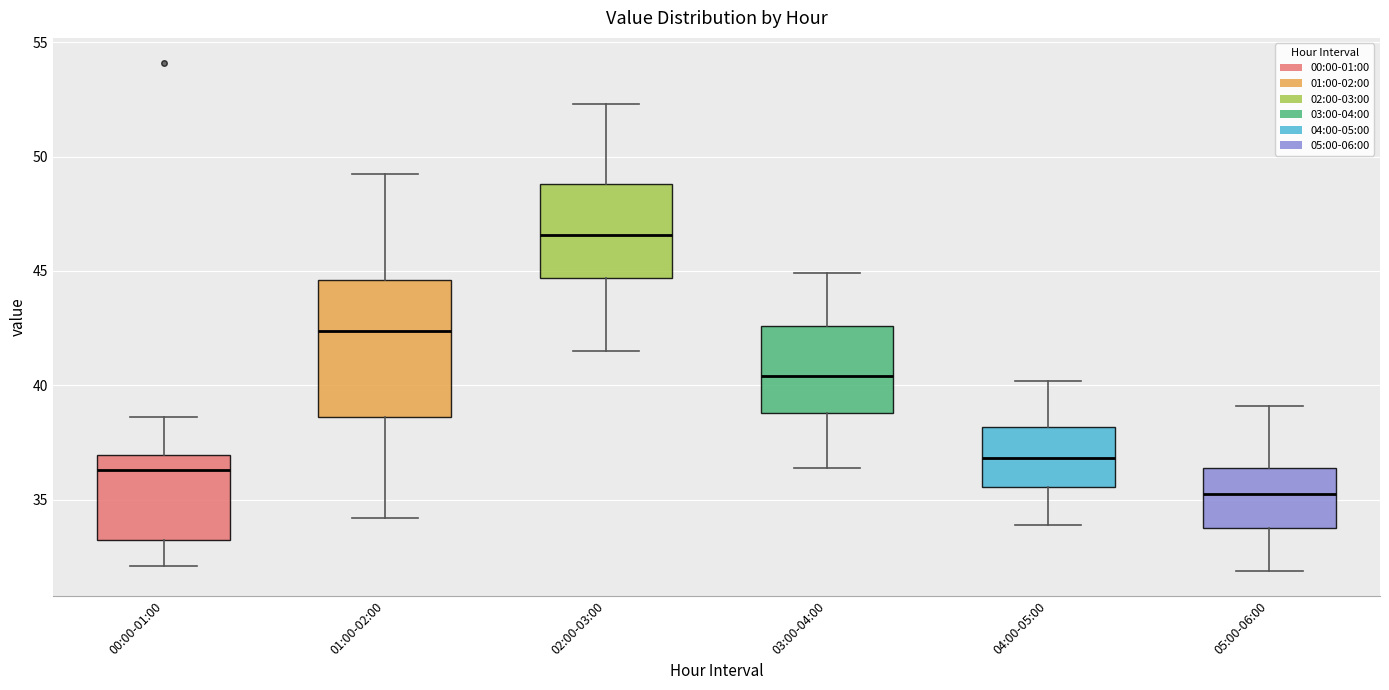

Reading left to right, transcribe this box plot: for each box, give where its median line is, the range the box spans, and where its two whiskers end, as read against the y-axis. The values are not printed on the chart, so give them approximately, as read against the axis.

00:00-01:00: median 36.5, box 33.0 to 37.0, whiskers 32.0 to 38.5
01:00-02:00: median 42.5, box 38.5 to 44.5, whiskers 34.0 to 49.5
02:00-03:00: median 46.5, box 44.5 to 49.0, whiskers 41.5 to 52.5
03:00-04:00: median 40.5, box 39.0 to 42.5, whiskers 36.5 to 45.0
04:00-05:00: median 37.0, box 35.5 to 38.0, whiskers 34.0 to 40.0
05:00-06:00: median 35.5, box 34.0 to 36.5, whiskers 32.0 to 39.0